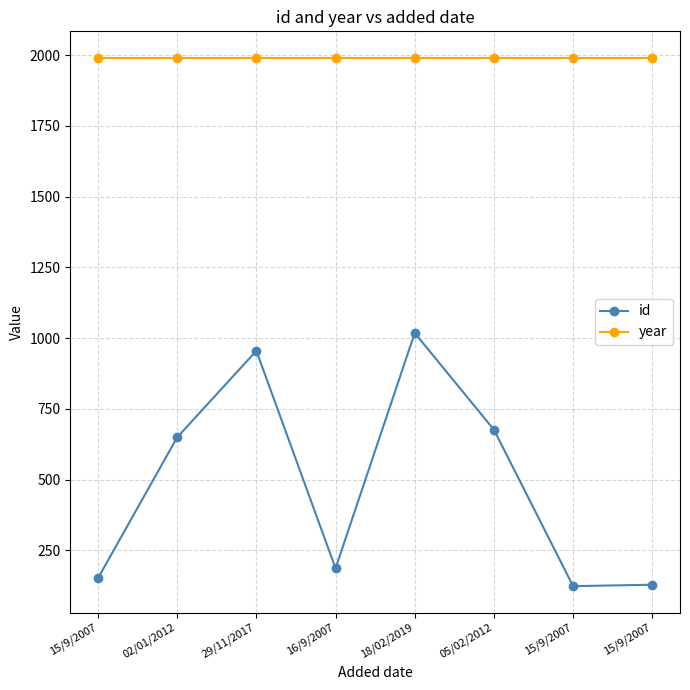

Which category has the lowest value across all series?

15/9/2007